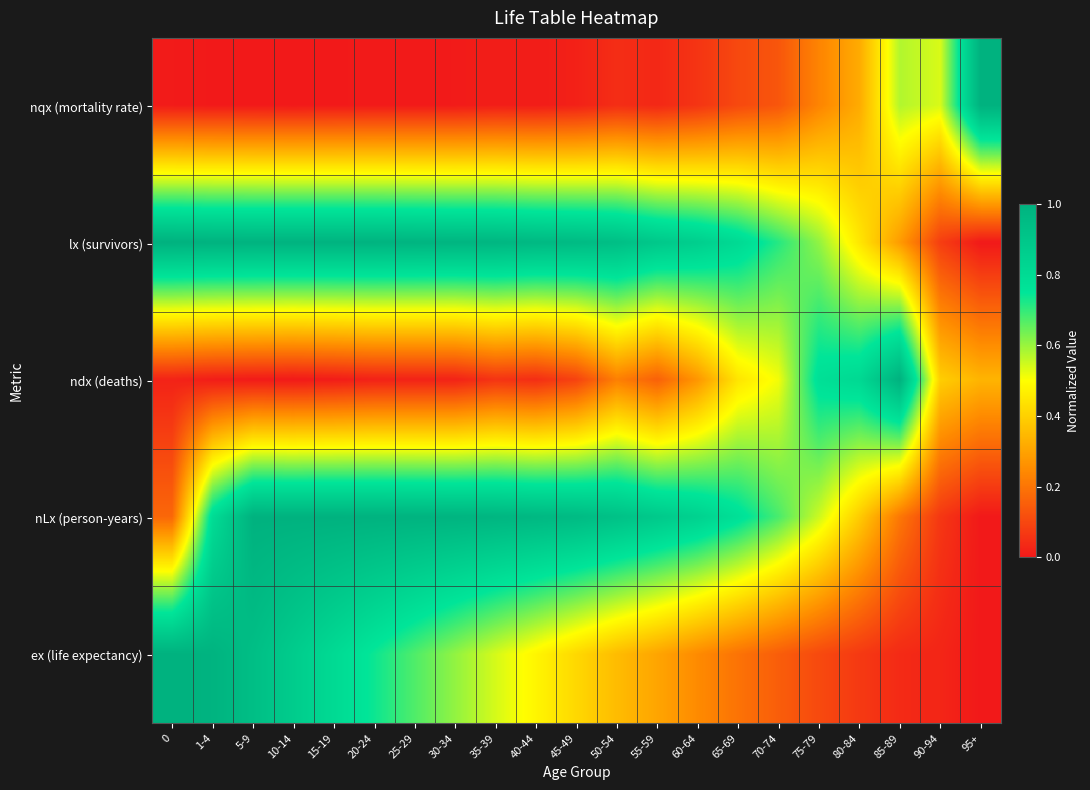

What is the greatest value displayed?

1.0